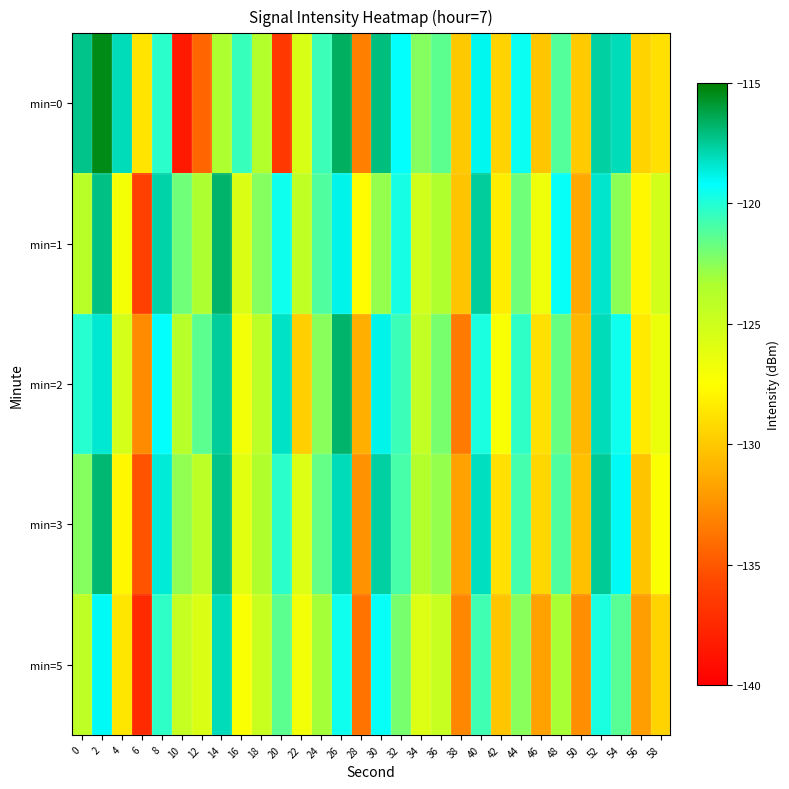

Which has a higher value, 20 or 32?

32